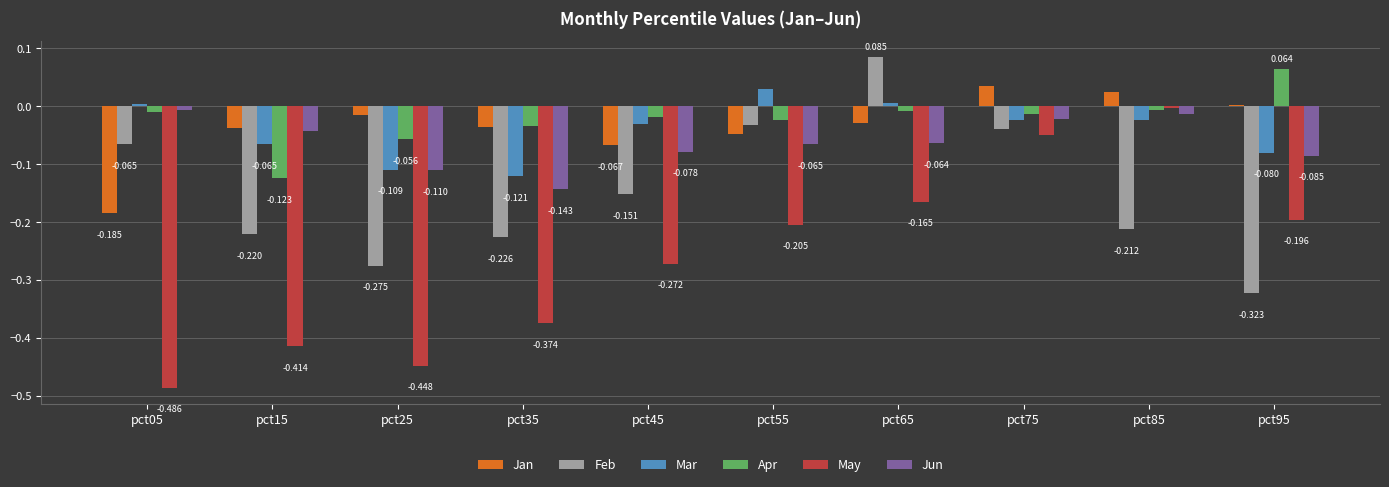

How many series are shown in this chart?

6